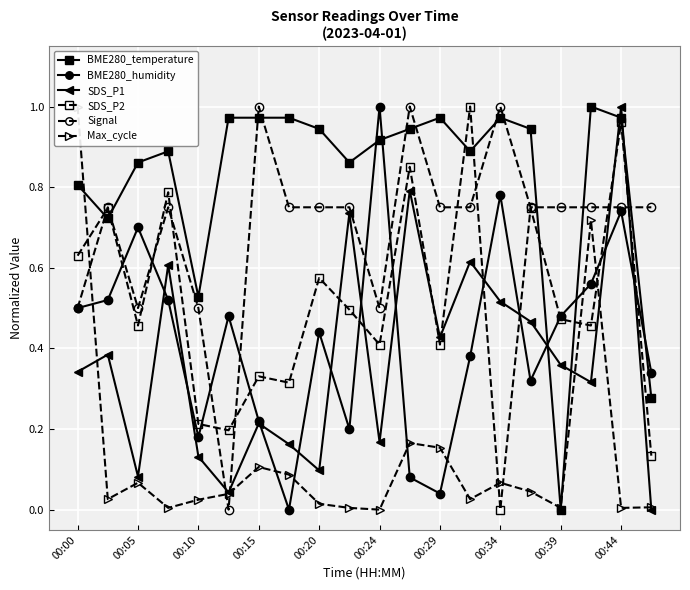

True or false: BME280_temperature and Max_cycle cross at least once.

True